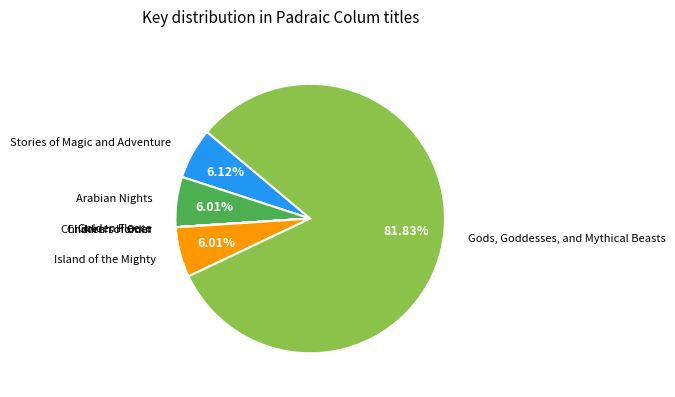

Which category accounts for the majority?

Gods, Goddesses, and Mythical Beasts